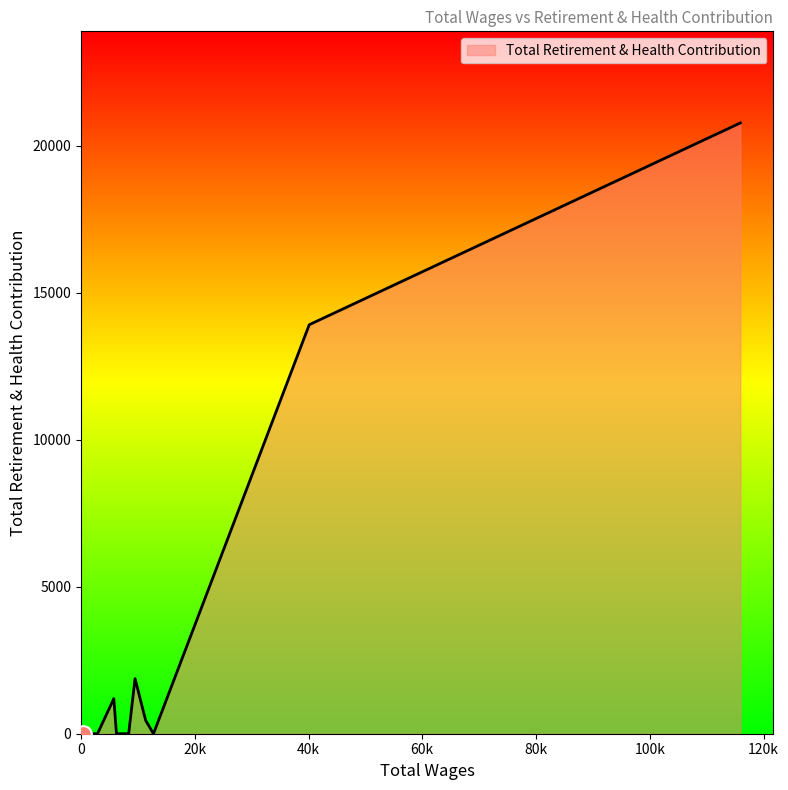

What is the maximum value shown in the chart?

20784